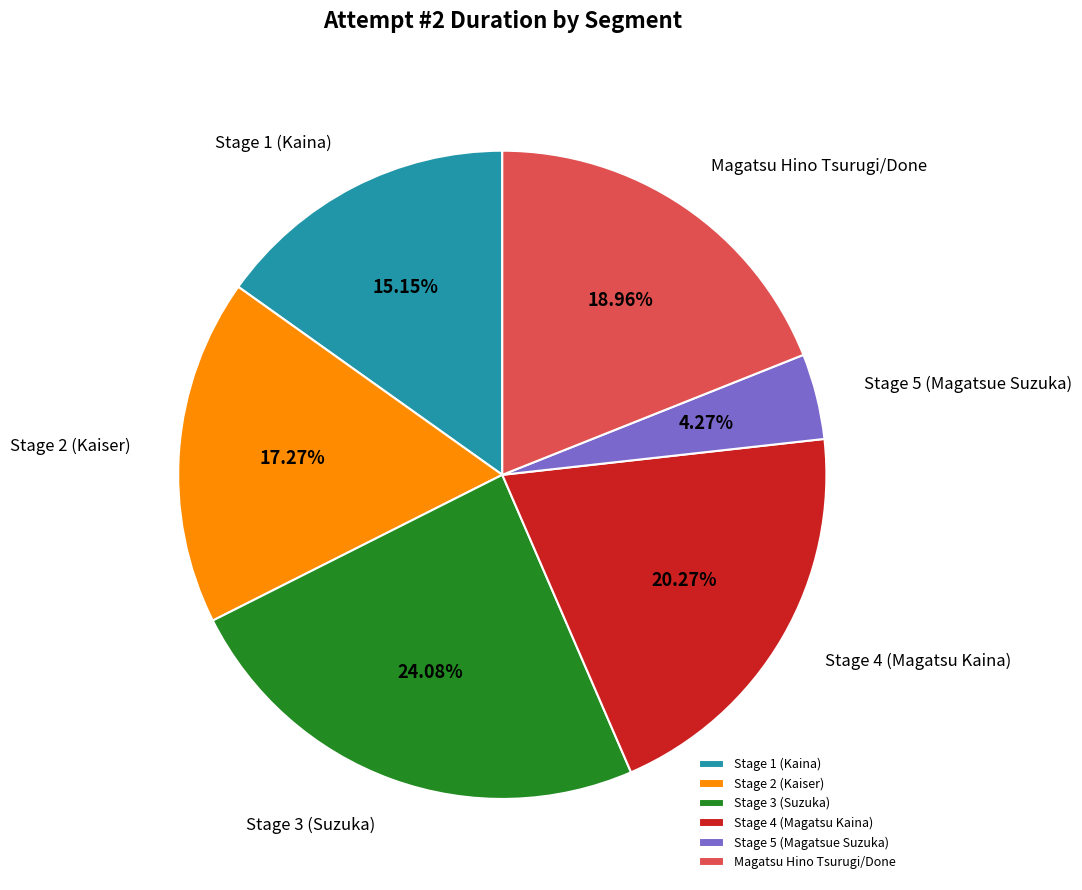

How many segments does this pie chart have?

6